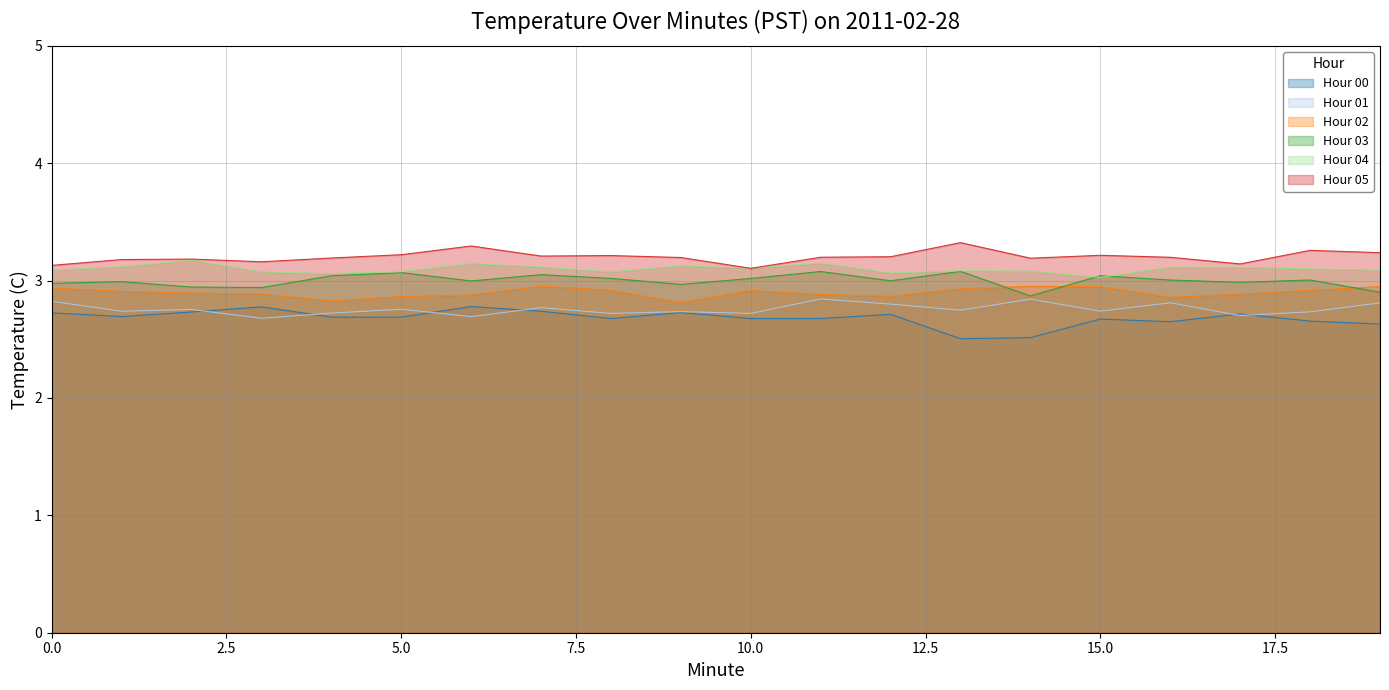

True or false: Hour 05 and Hour 01 intersect in this chart.

False